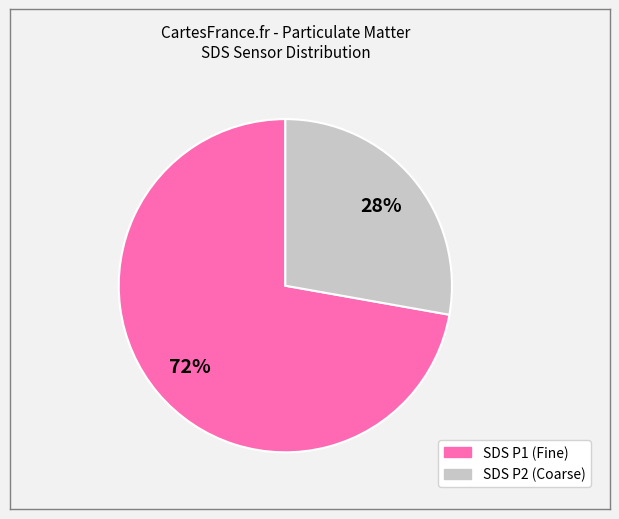

Is there any slice that represents more than half of the pie?

Yes